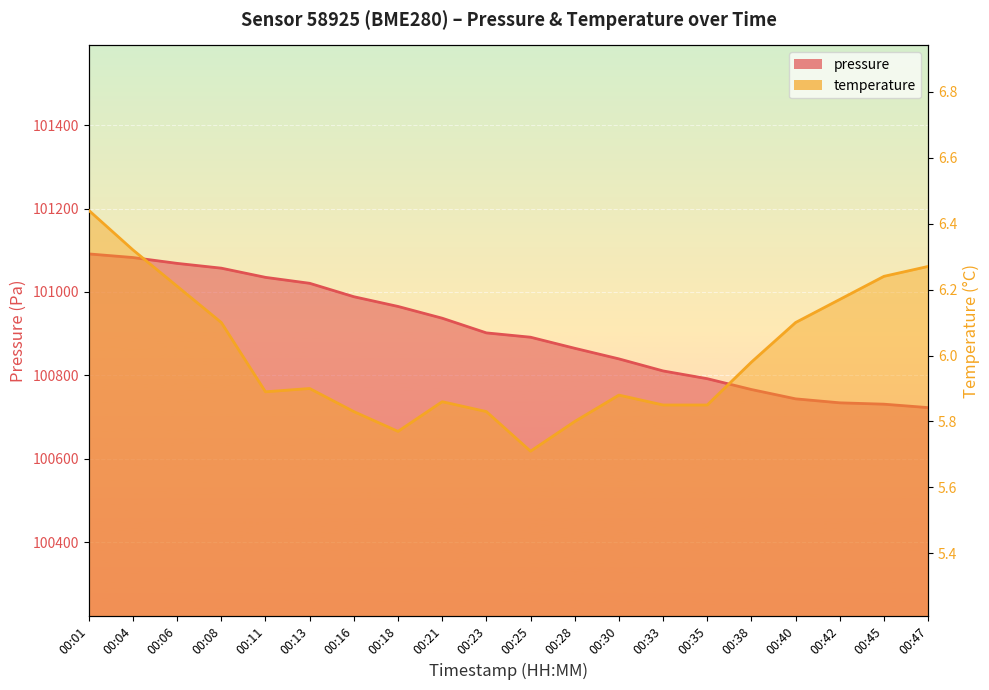

Is the value of pressure at 00:40 greater than the value of temperature at 00:28?

Yes